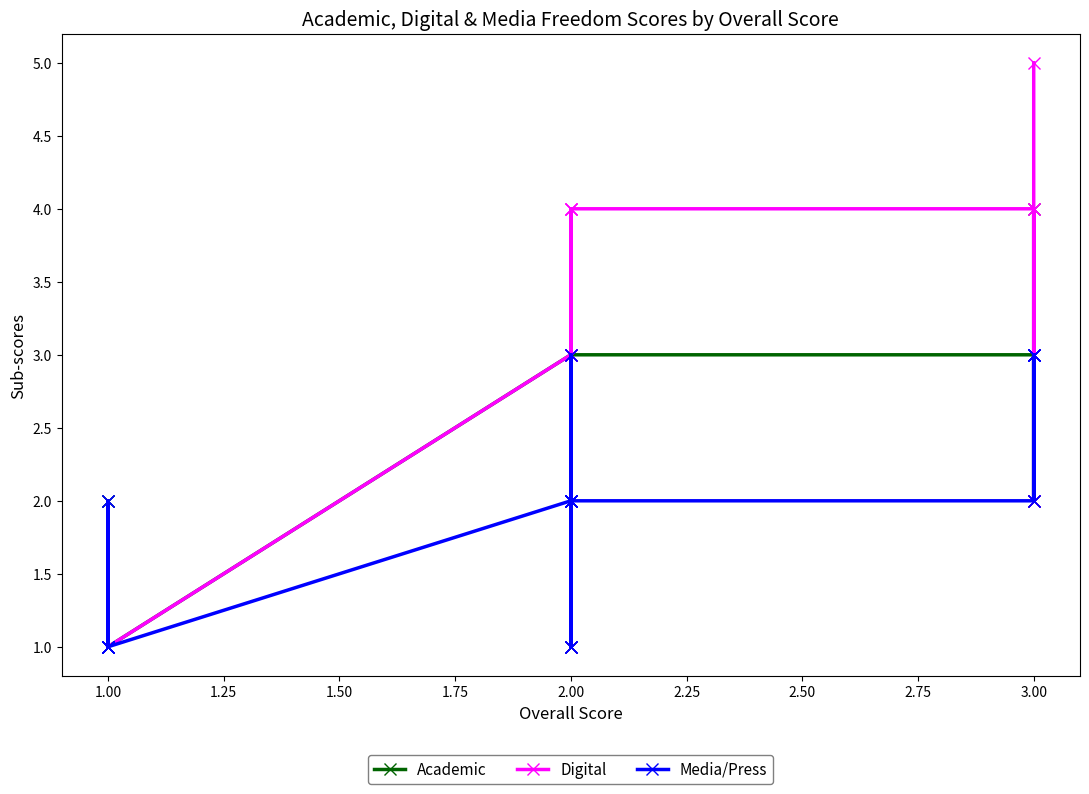

Which series has the largest total across all categories?

Digital